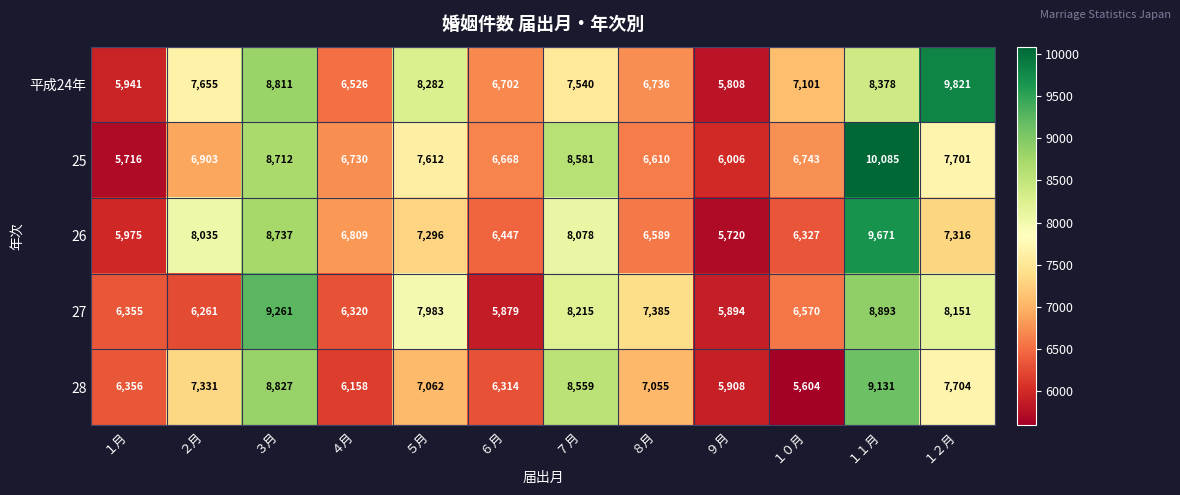

What value does the 28 series have at ７月, to the nearest 10?

8560